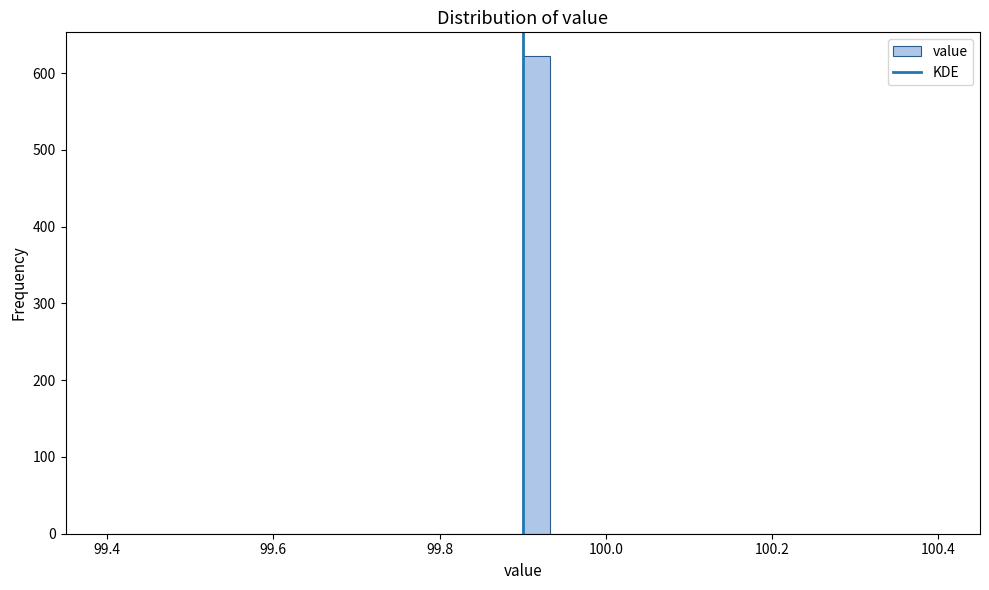

Around what value on the x-axis is the tallest bar? Give the approximate position of its centre, as read against the axis.

99.92